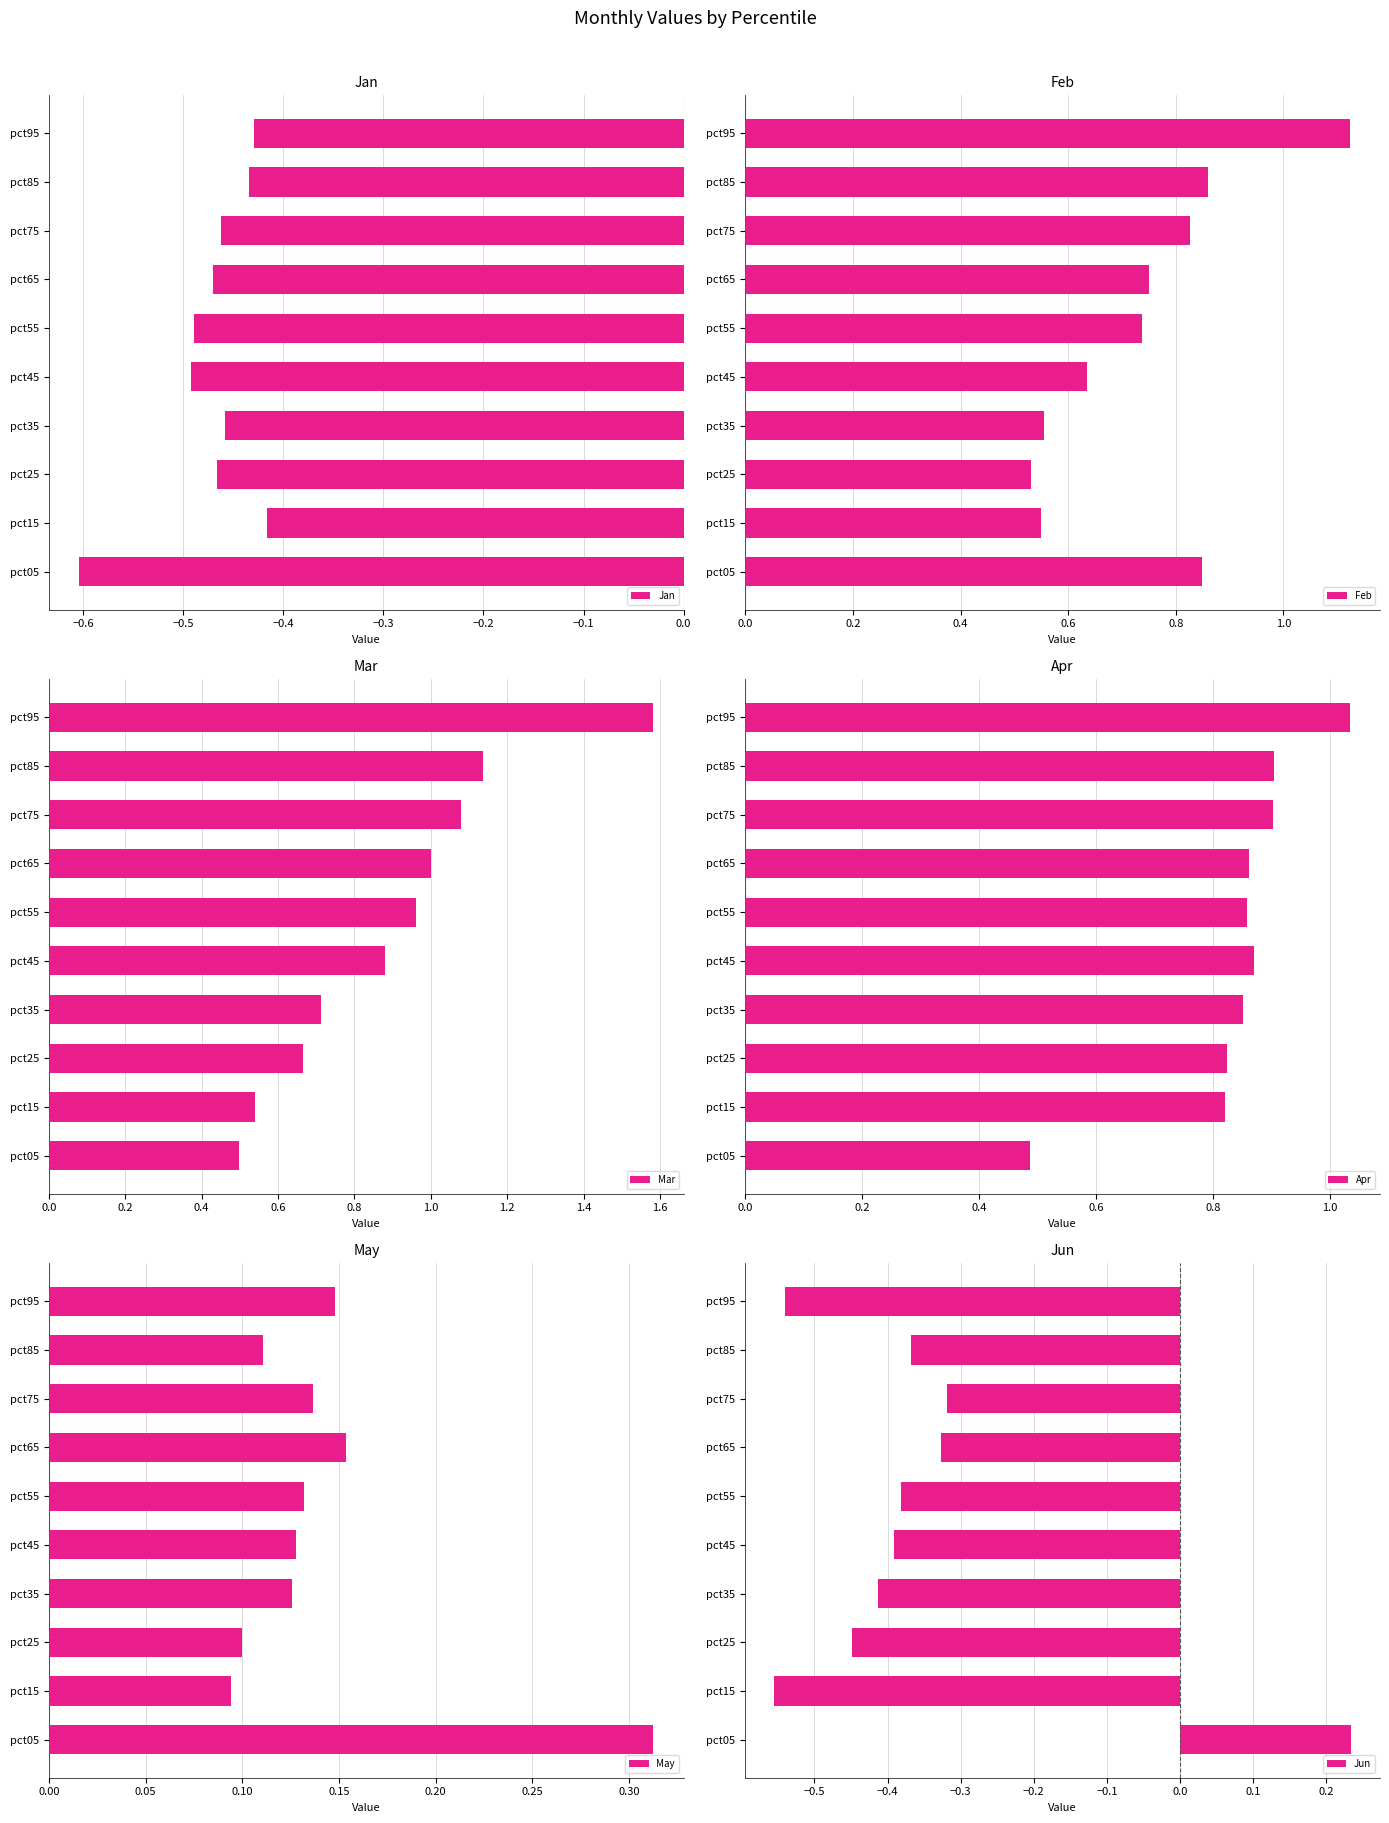

At which label is Jan closest to 0?

pct15